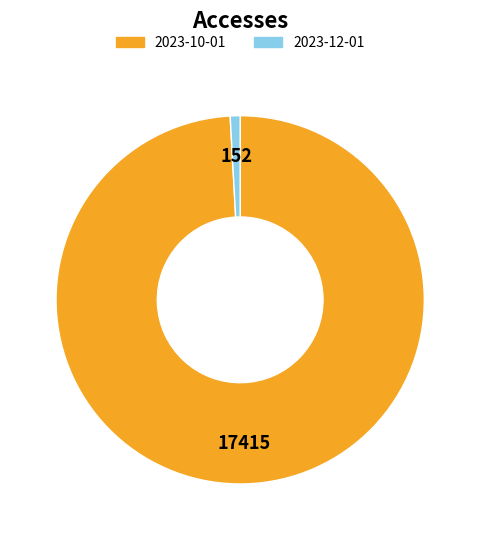

Is there a majority slice in this chart?

Yes